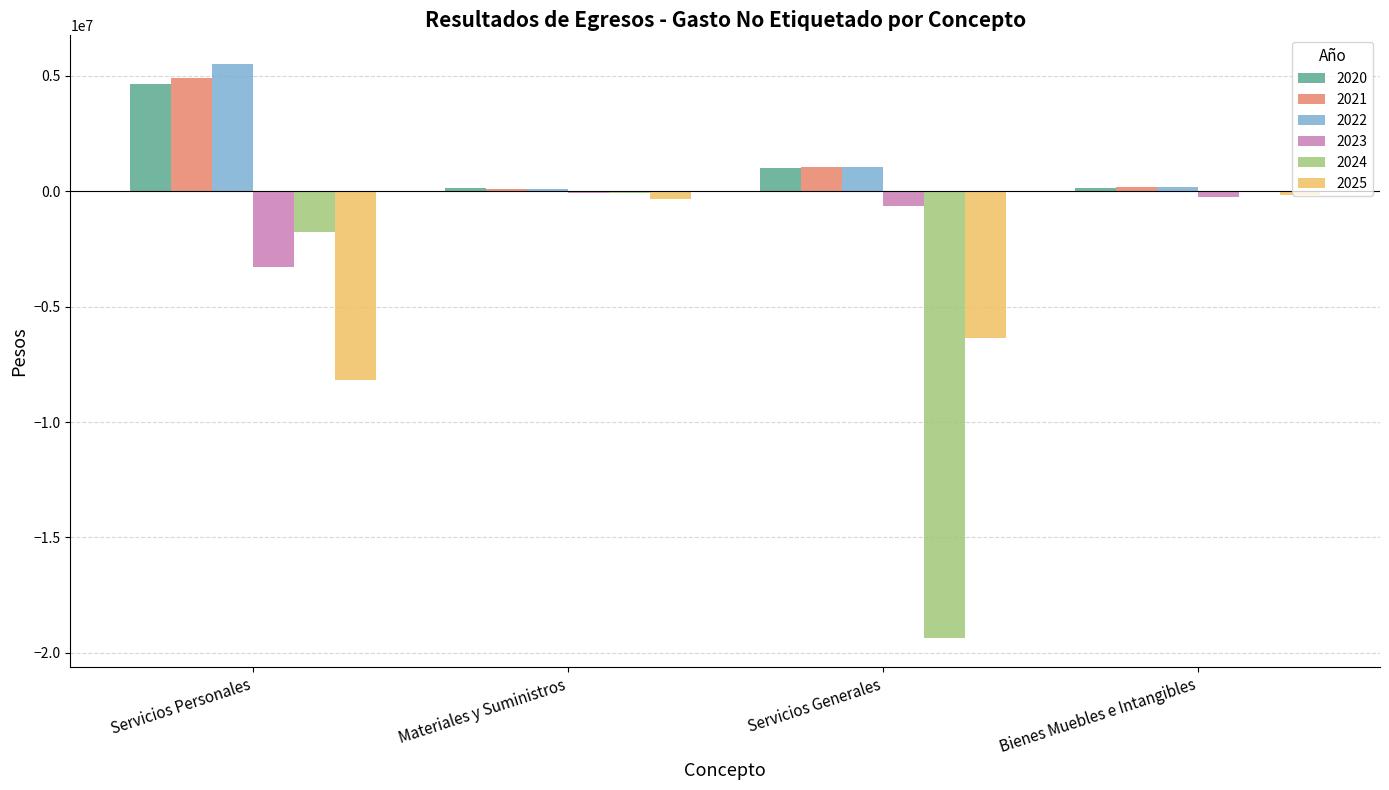

What is the average value of the 2023 series?

-1057861.0